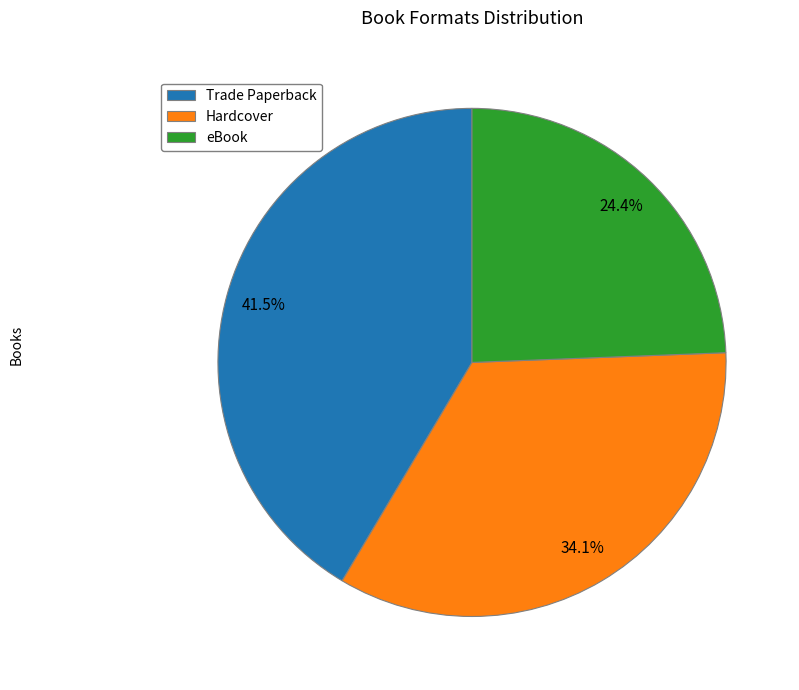

How many slices are in this pie chart?

3